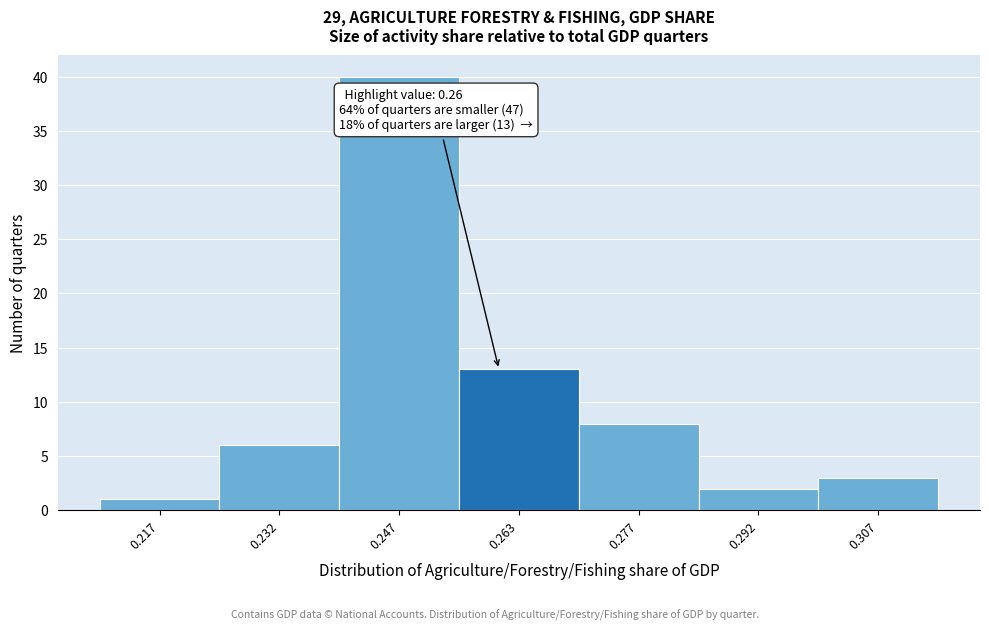

Which range on the x-axis has the tallest bar?

0.240 to 0.255